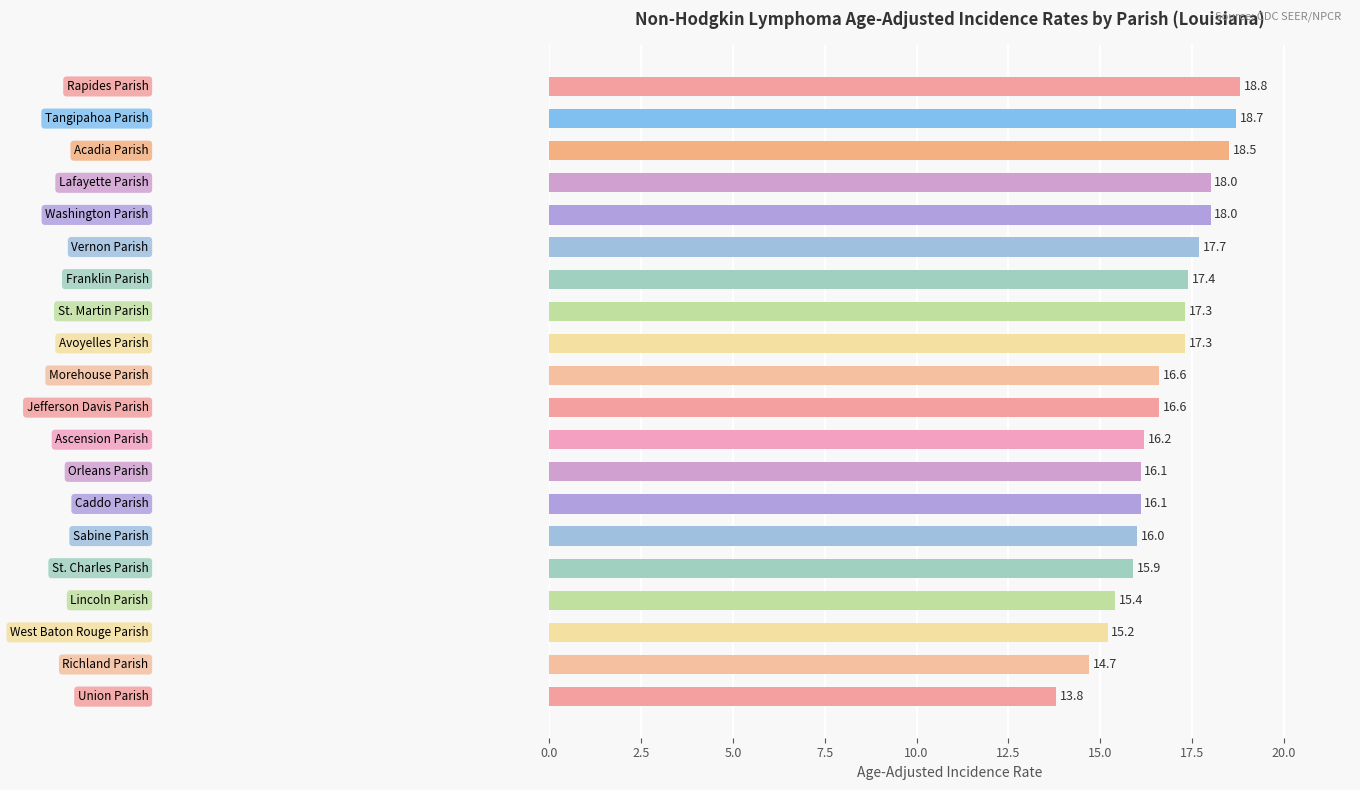

What is the average value?

16.7